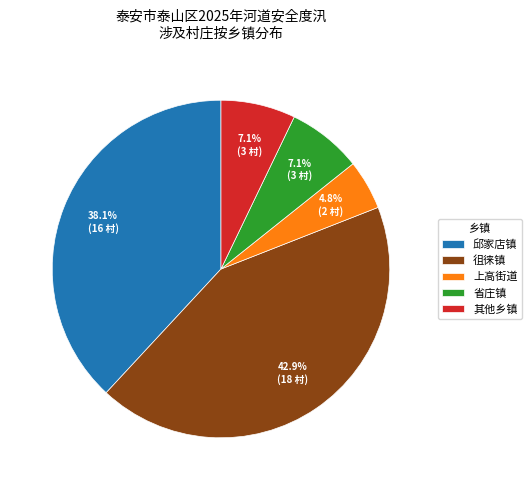

True or false: 徂徕镇 accounts for 37% of the total.

False